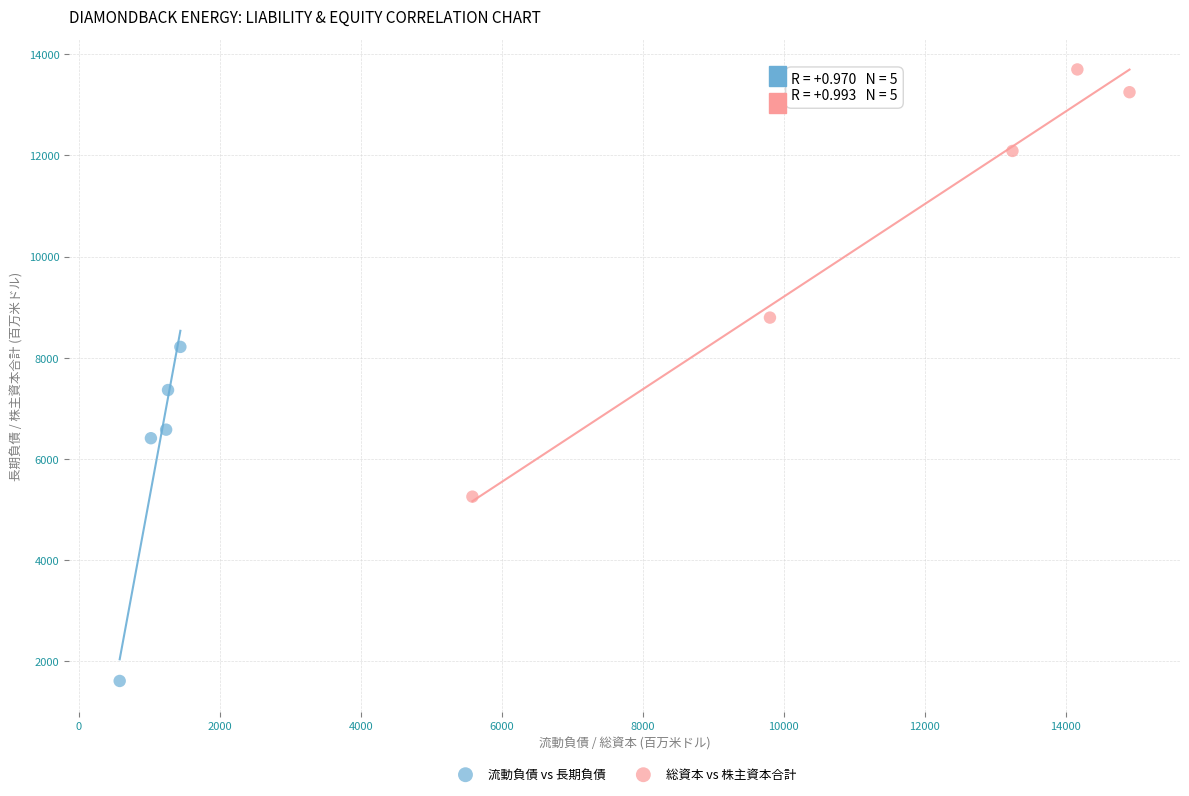

Which series reaches the minimum Y coordinate?

流動負債 vs 長期負債